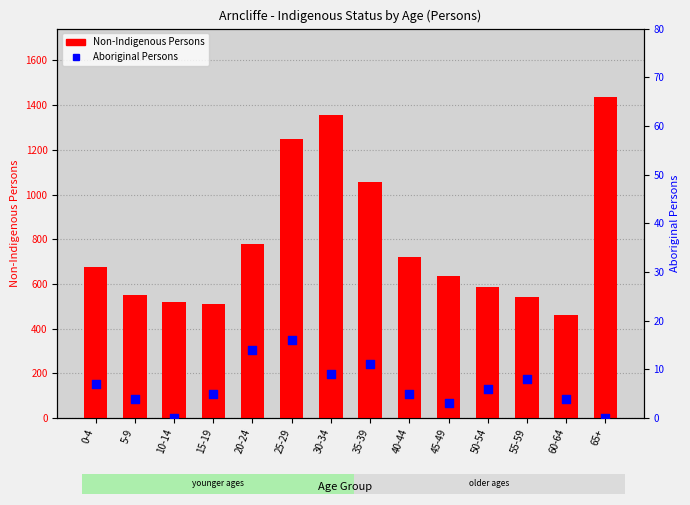

What are all the series names shown in the legend?

Non-Indigenous Persons, Aboriginal Persons